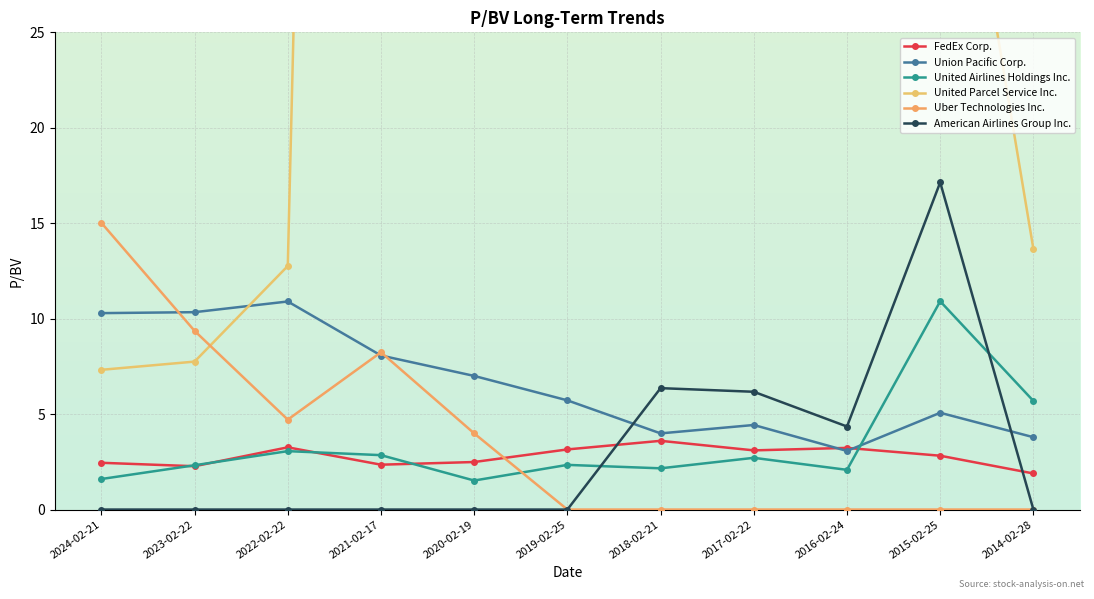

The value of United Airlines Holdings Inc. at 2017-02-22 is 0.7. True or false?

False